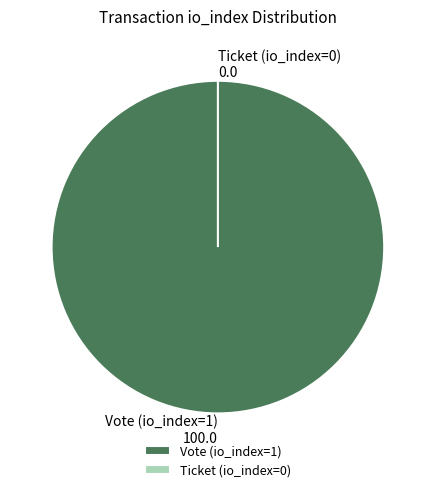

To the nearest percent, what portion does Vote (io_index=1) represent?

100%